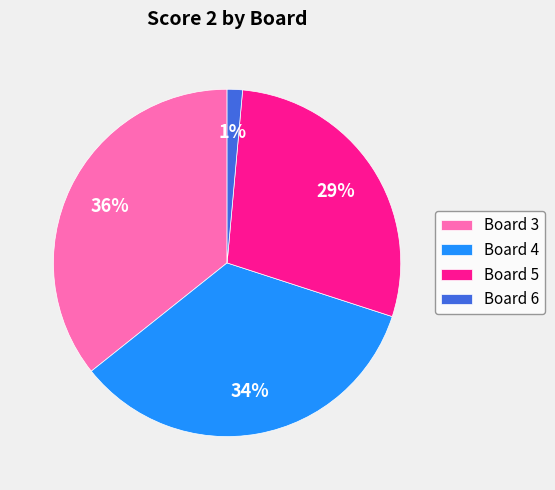

Count the number of slices in the pie.

4